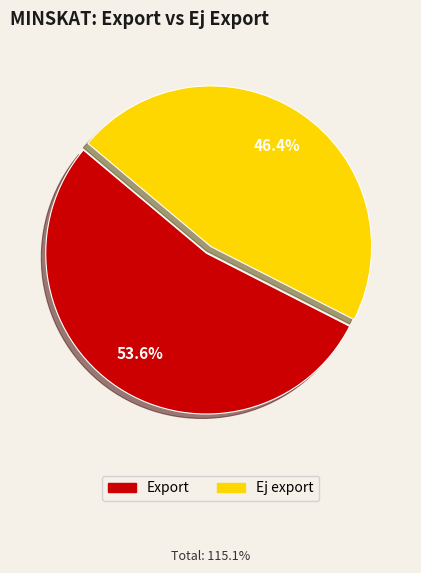

How many slices are in this pie chart?

2